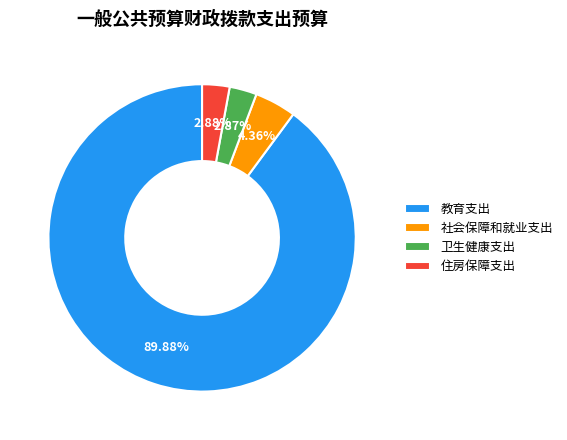

The 教育支出 slice represents 90% of the pie. True or false?

True